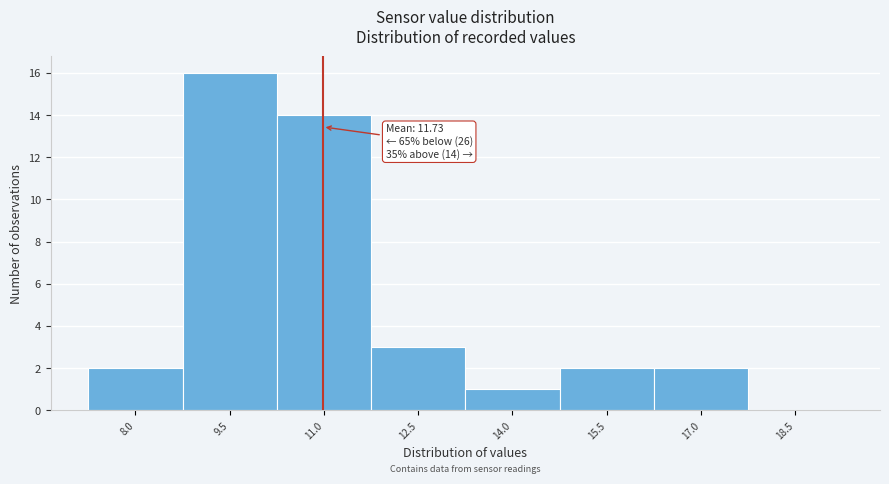

Reading left to right, list all the values displayed in this chart.

8.0=2	9.5=16	11.0=14	12.5=3	14.0=1	15.5=2	17.0=2	18.5=0